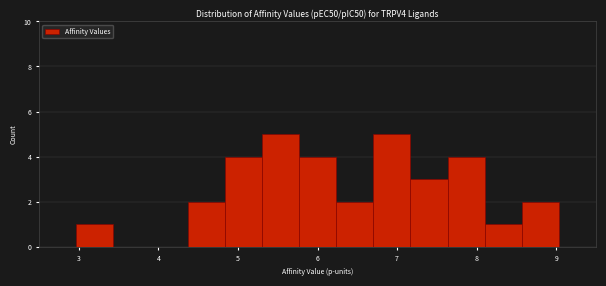

Reading left to right, list every bar in this chart as the range it spans on the x-axis followed by its height. Neither the bar edges nor the heights are printed on the chart, so give them approximately, as read against the axes.

2.5 to 3.0: 0
3.0 to 3.4: 1
3.4 to 3.9: 0
3.9 to 4.4: 0
4.4 to 4.8: 2
4.8 to 5.3: 4
5.3 to 5.8: 5
5.8 to 6.2: 4
6.2 to 6.7: 2
6.7 to 7.2: 5
7.2 to 7.6: 3
7.6 to 8.1: 4
8.1 to 8.6: 1
8.6 to 9.0: 2
9.0 to 9.5: 0